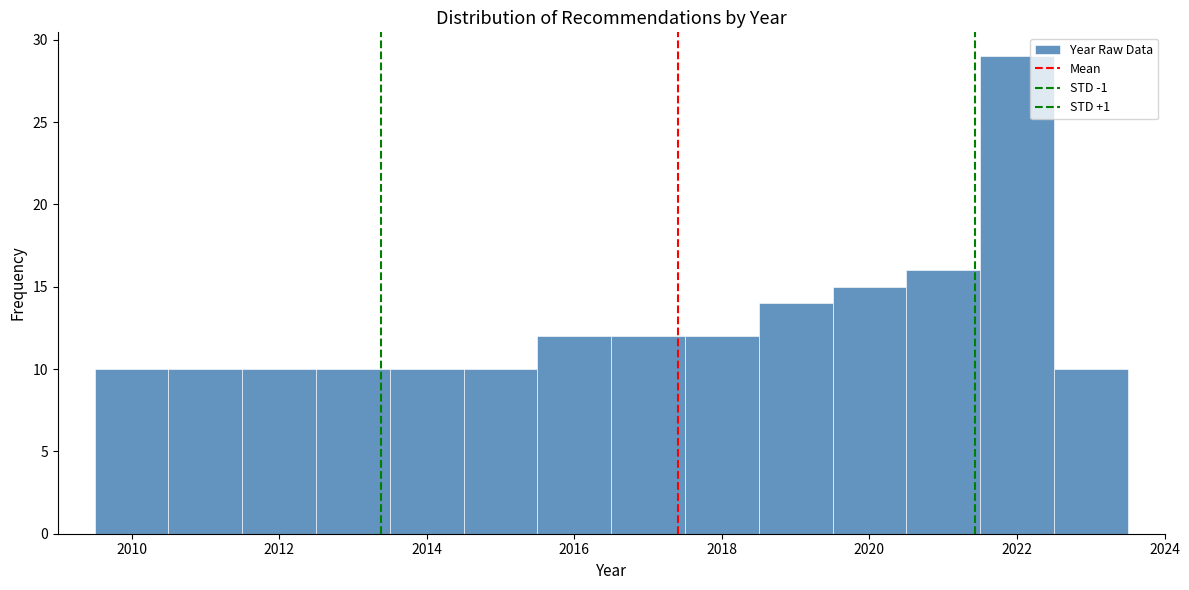

How tall is the bar that spans 2016.5 to 2017.5 on the x-axis? Neither the bar edges nor the heights are printed on the chart, so give them approximately, as read against the axes.

12